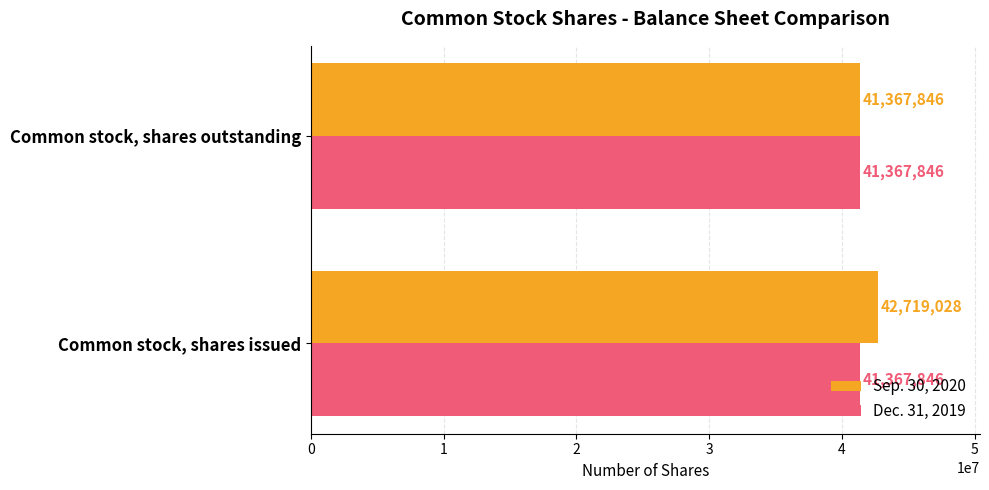

What is the difference between the Sep. 30, 2020 values at Common stock, shares outstanding and Common stock, shares issued?

1351182